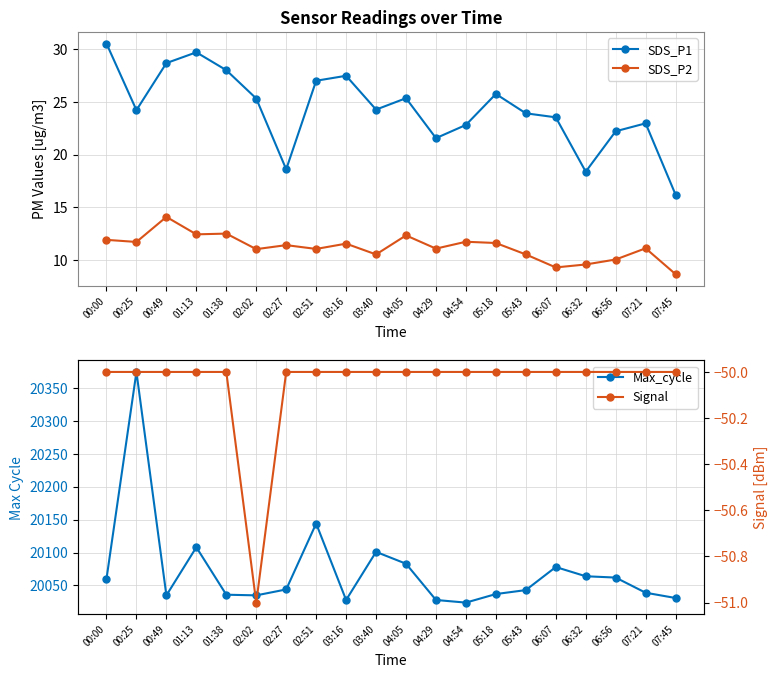

Does the chart display data point markers on the line(s)?

Yes